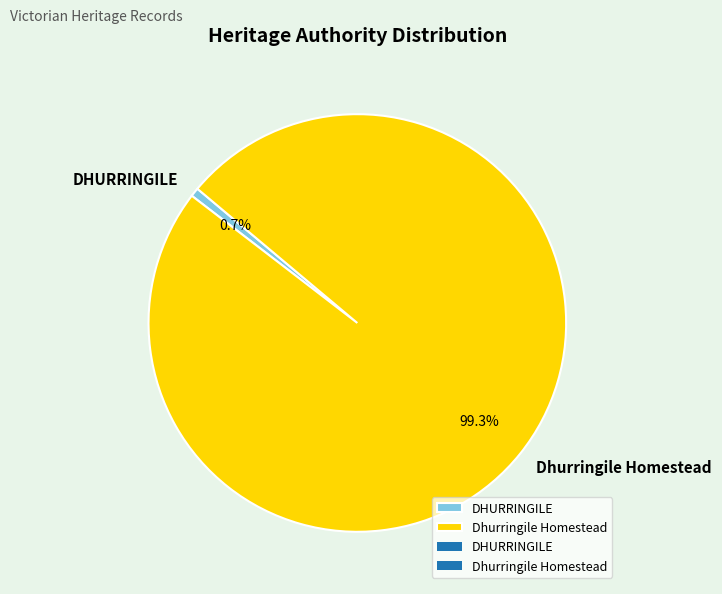

To the nearest percent, what is the combined percentage of DHURRINGILE and Dhurringile Homestead?

100%